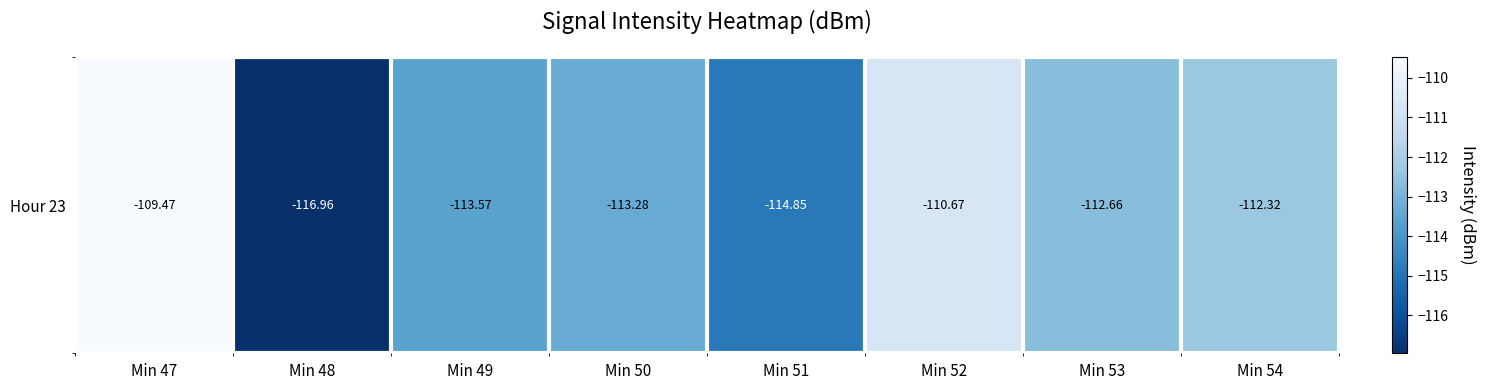

Is it true that the value at Min 49 is -203.2?

False